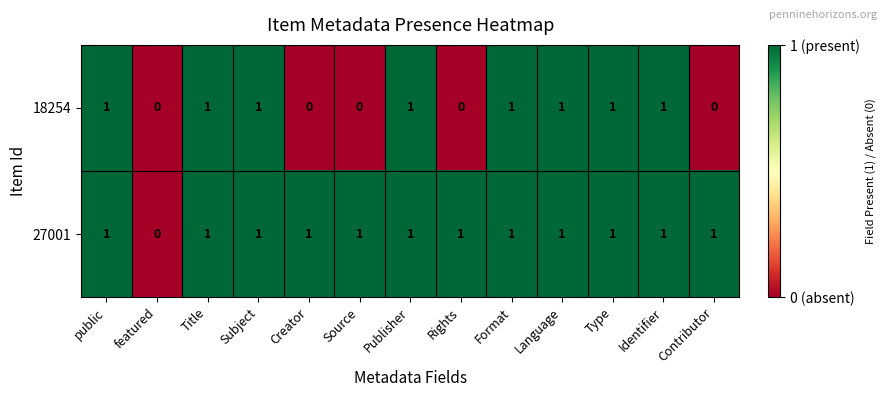

At which label does 27001 reach its minimum?

featured